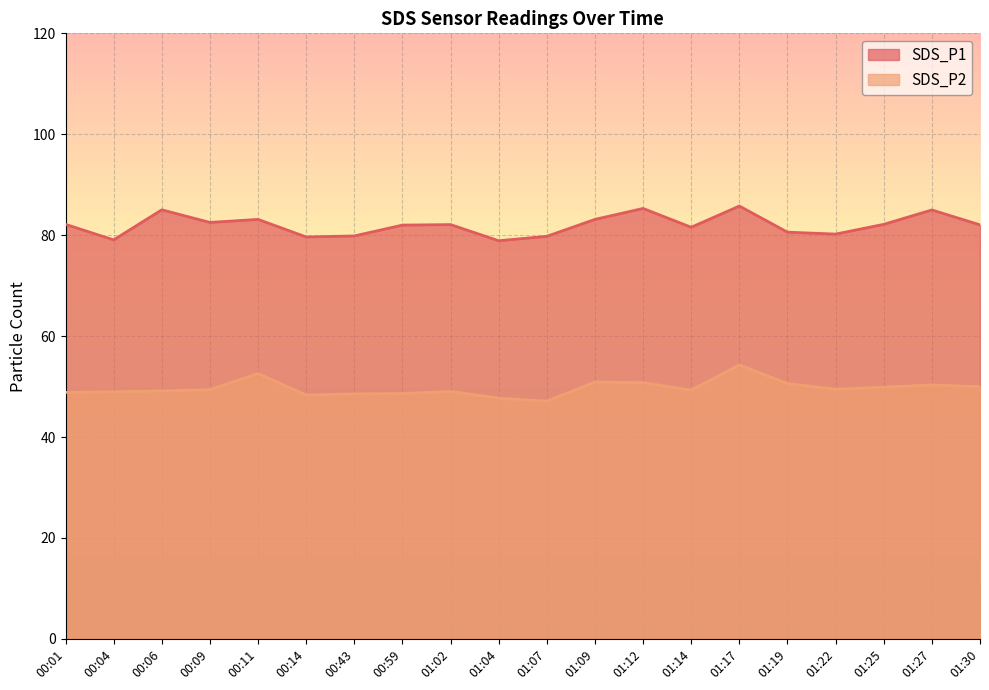

What is the highest value of the SDS_P1 series?

85.8